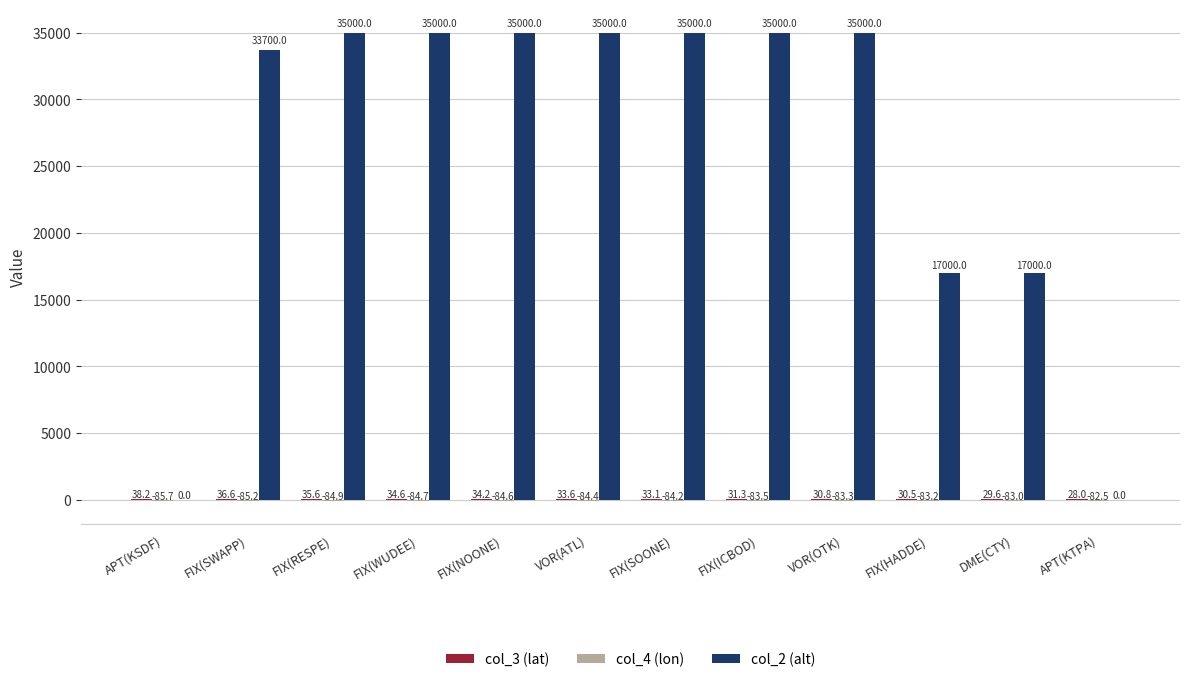

At which category is the sum across all series the highest?

FIX(RESPE)